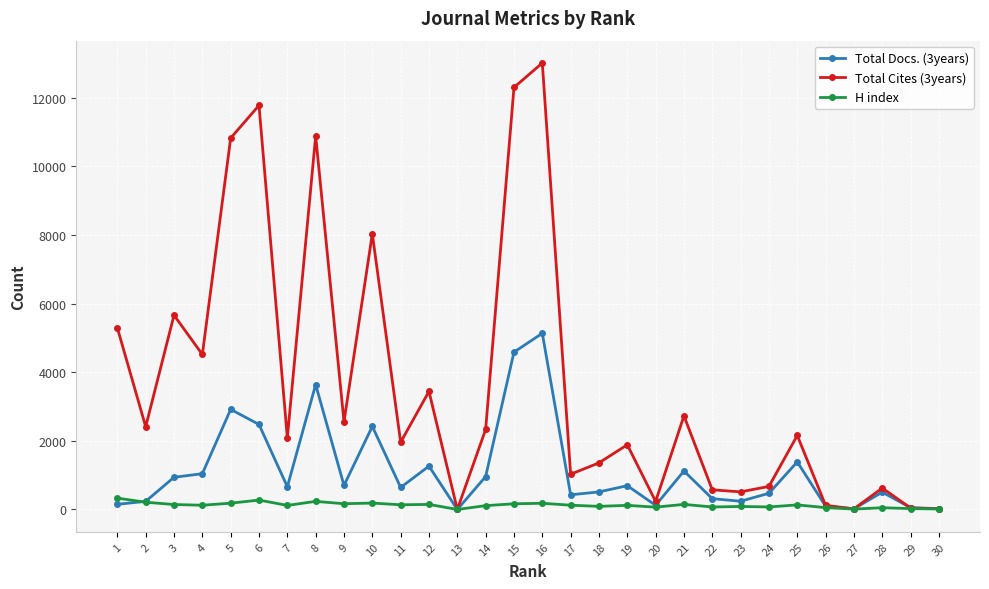

What is the value of the H index point at the 4th from the left?

124